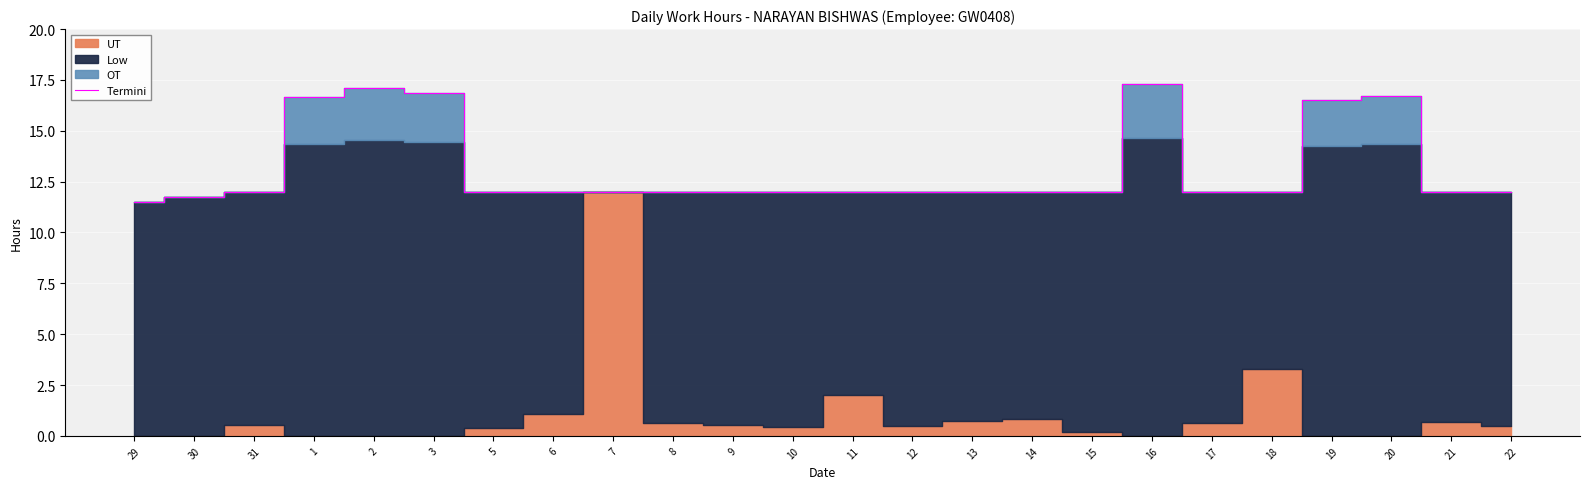

Which category has the lowest value across all series?

29